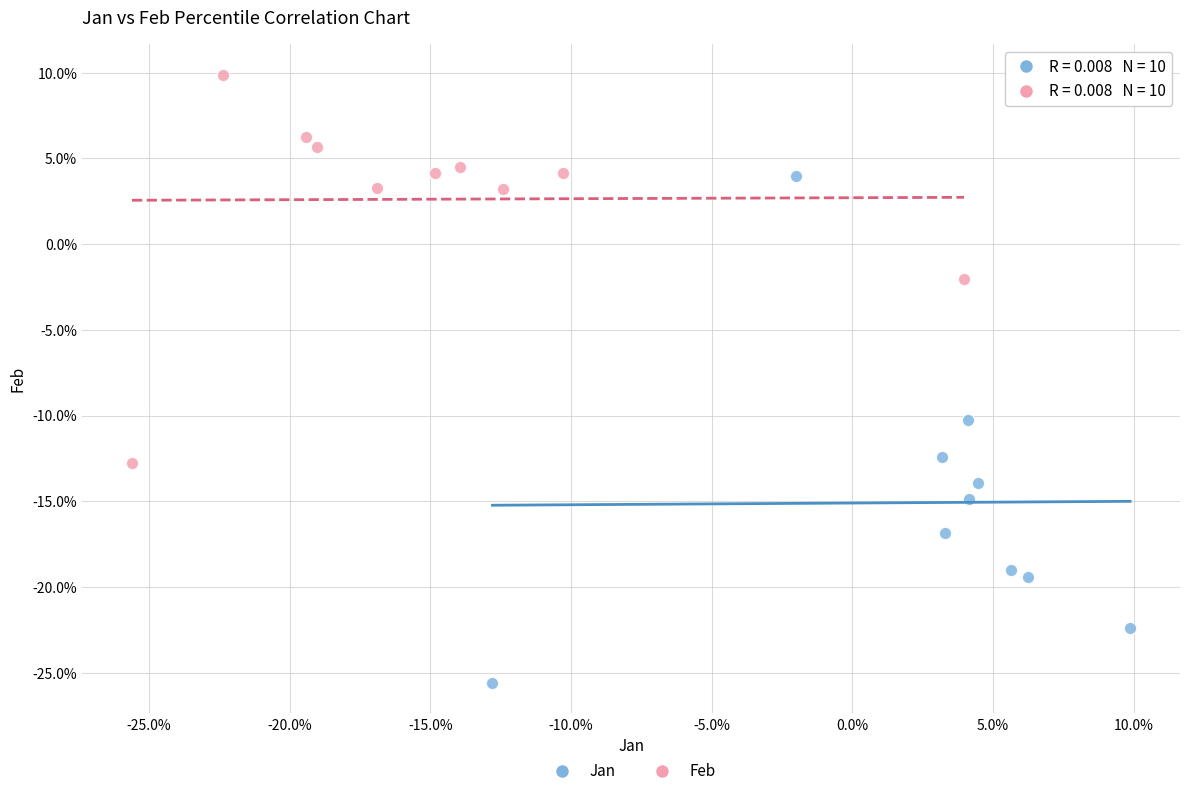

What are all the series names shown in the legend?

Jan, Feb